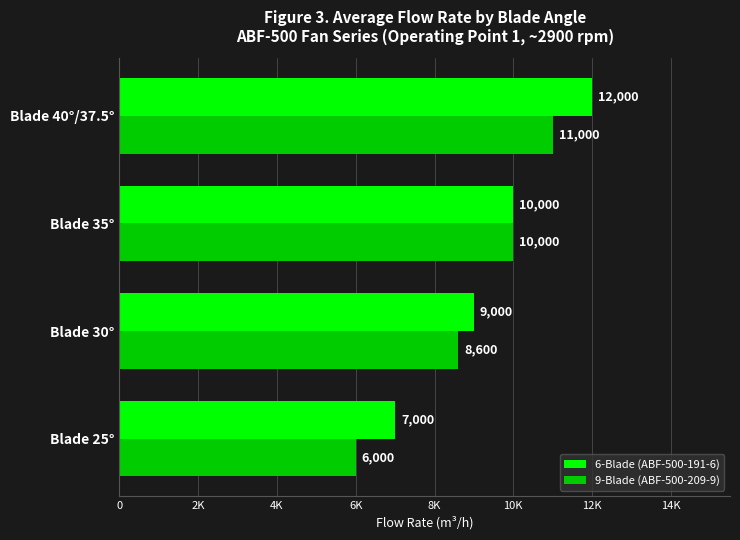

Which series has the largest range (max minus min)?

6-Blade (ABF-500-191-6)